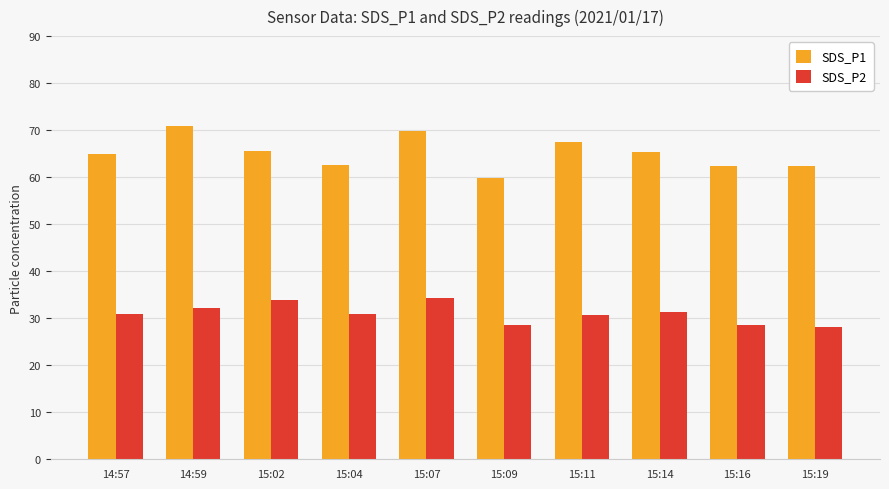

List the series in order of their overall mean, highest first.

SDS_P1, SDS_P2